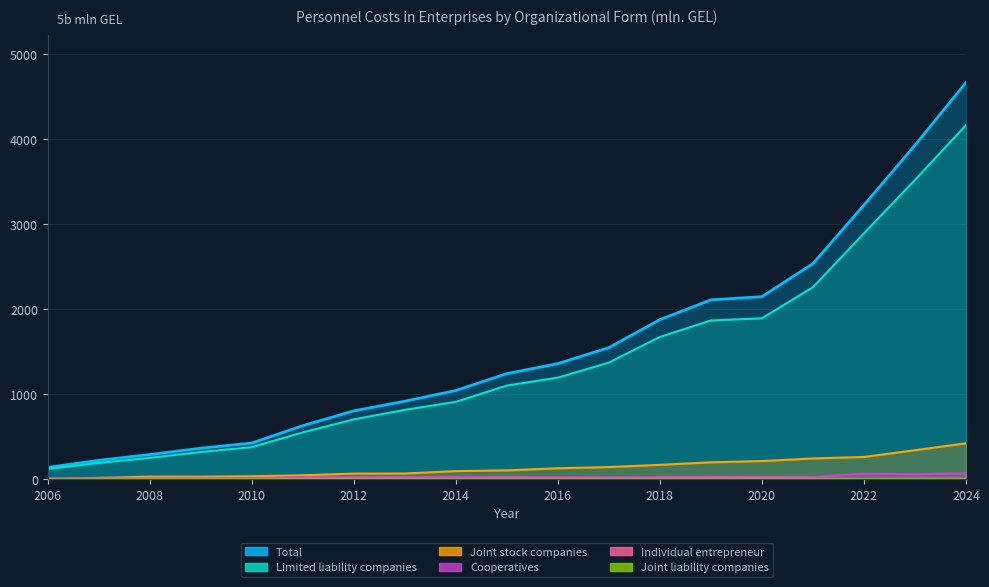

Does the chart display data point markers on the line(s)?

No